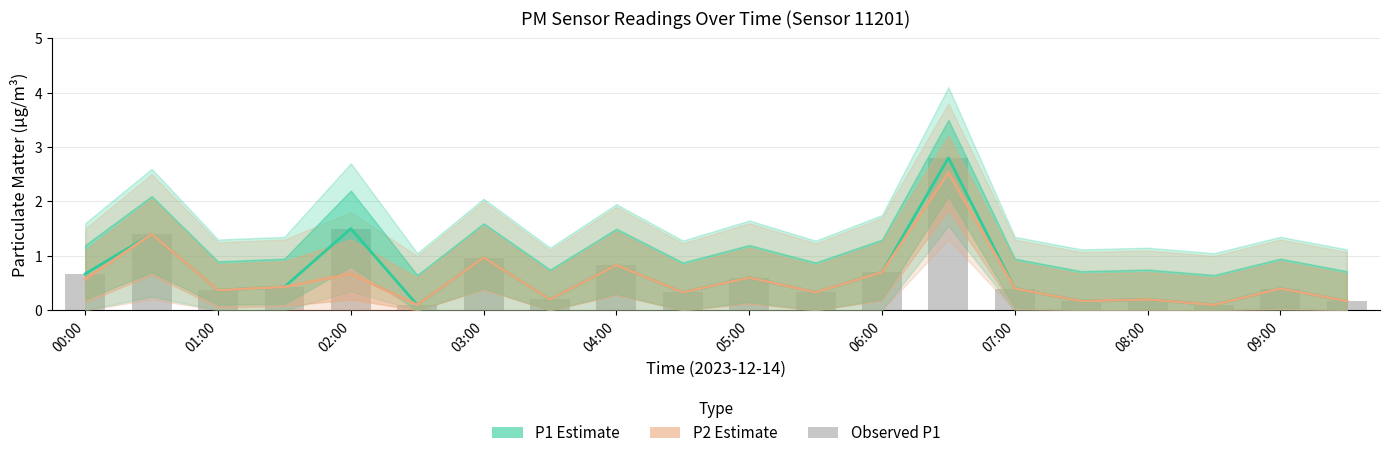

The value of Observed P1 at 13 is 4.4. True or false?

False